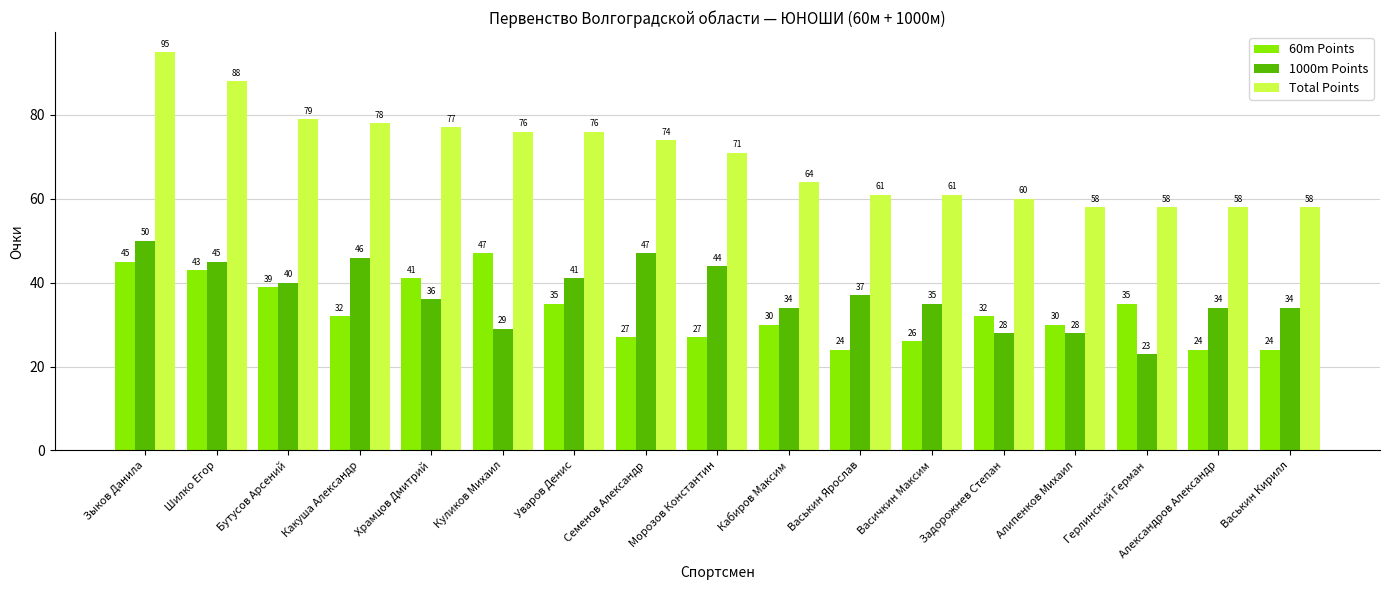

What is the average value of the 1000m Points series?

37